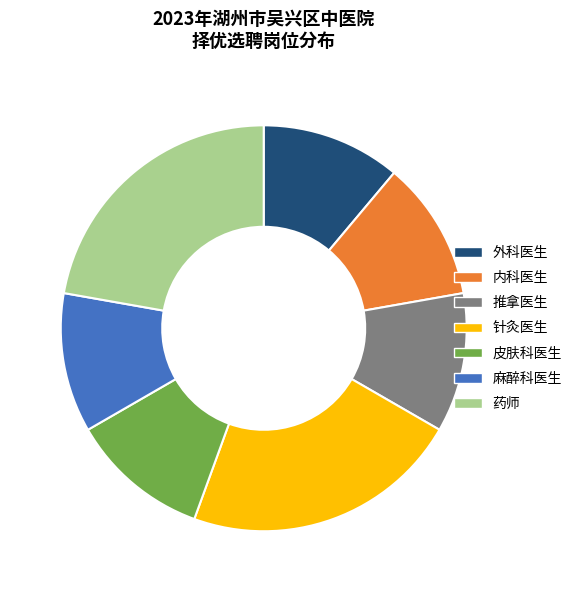

Between 药师 and 内科医生, which is larger?

药师